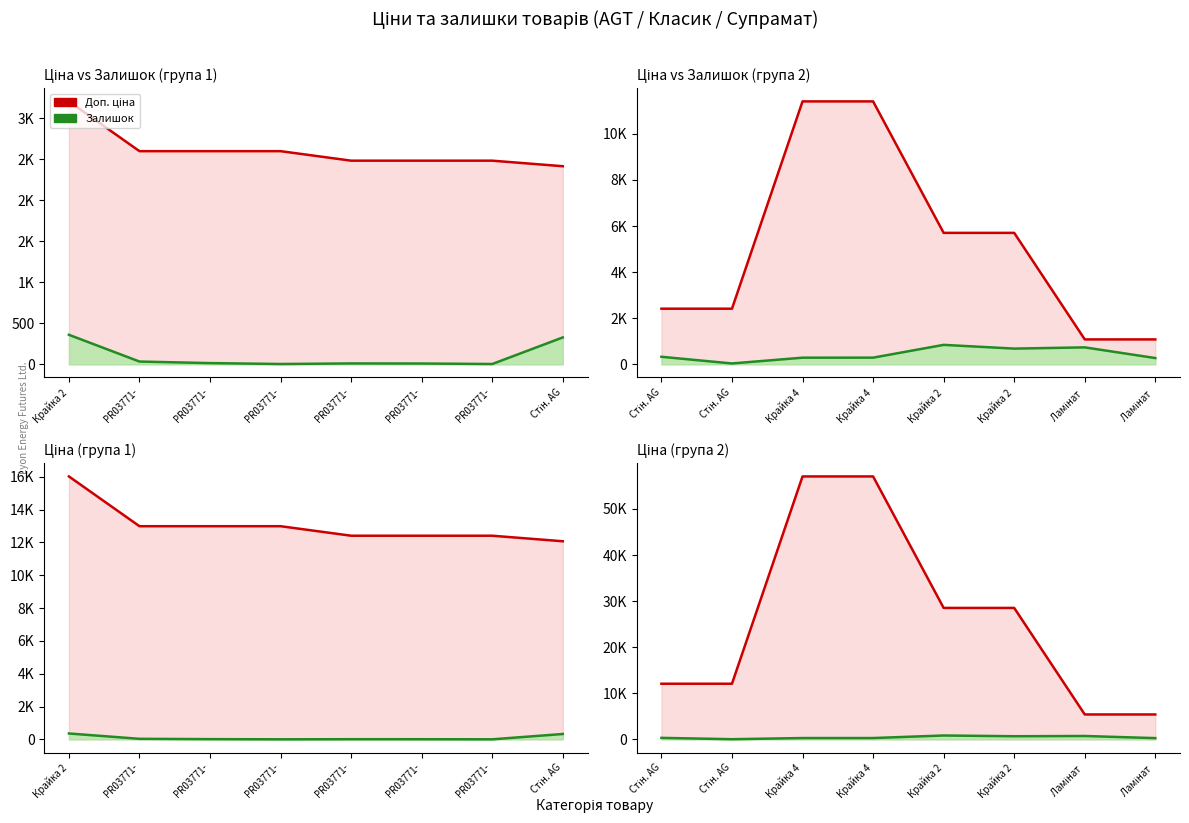

Is the value of Залишок at Крайка 2 greater than the value of Доп. ціна at Крайка 2?

No